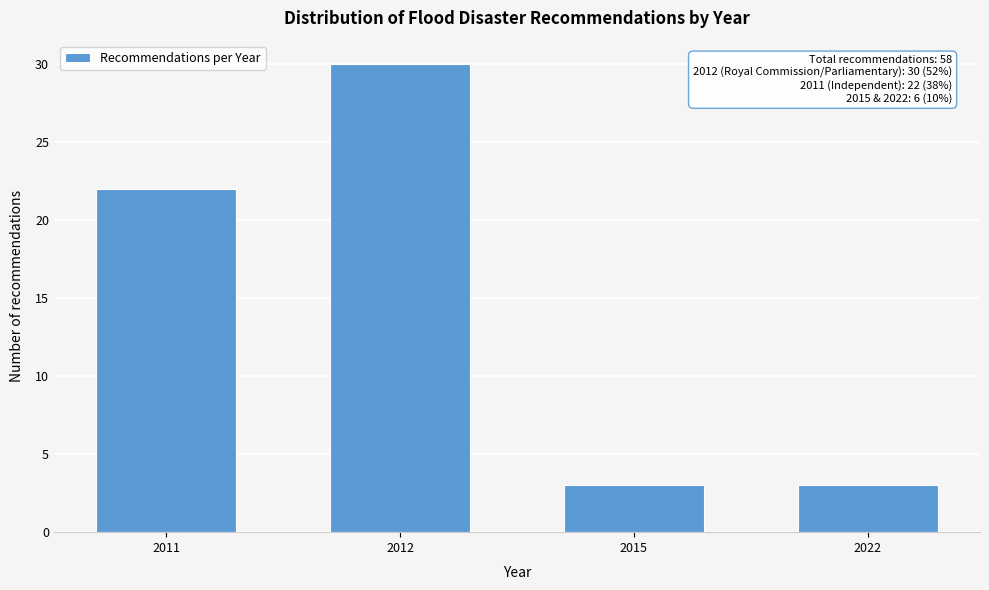

Reading right to left, transcribe all the data shown in this chart.

2022=3	2015=3	2012=30	2011=22